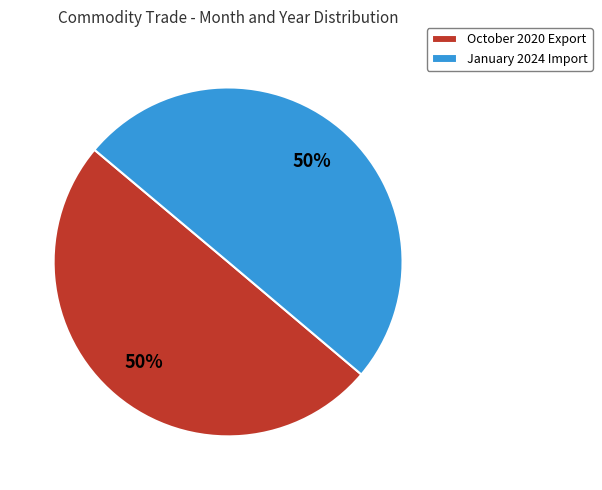

To the nearest percent, what portion does October 2020 Export represent?

50%